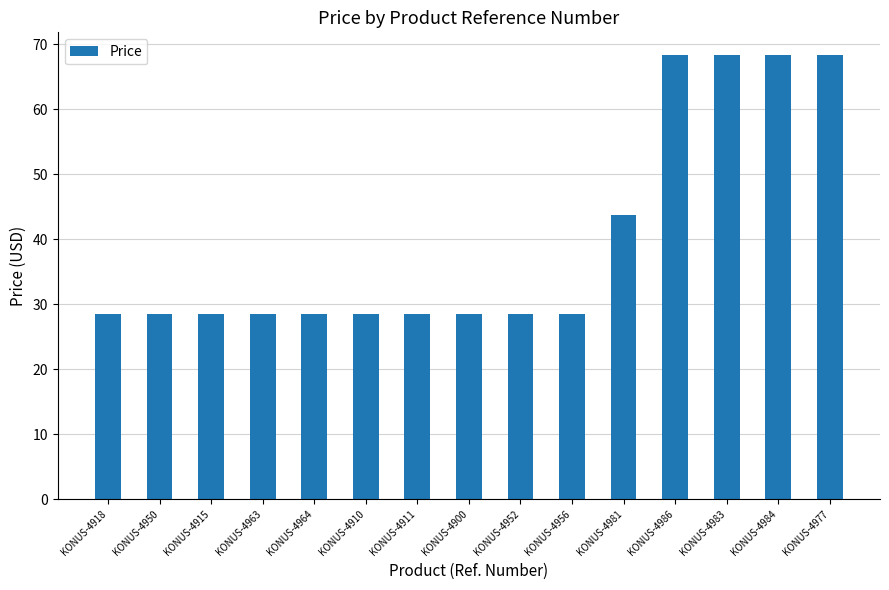

What is the ratio of the value at KONUS-4950 to the value at KONUS-4983?

0.4